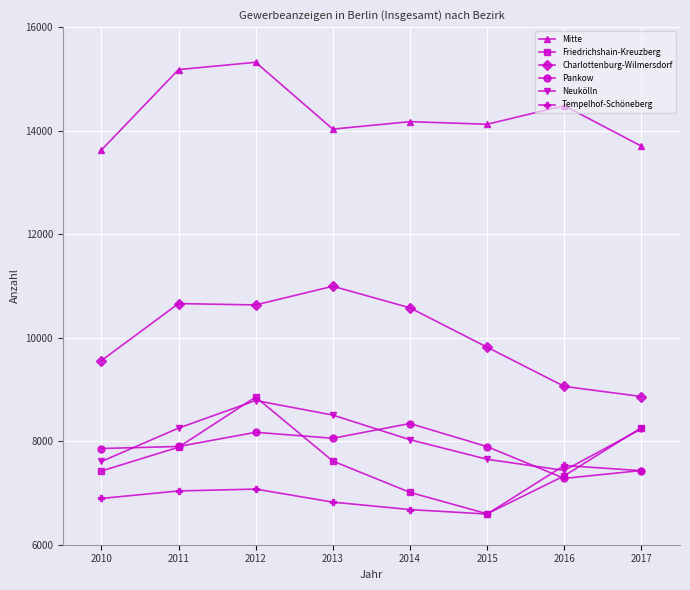

What is the difference between the maximum and minimum values in the Mitte series?

1697